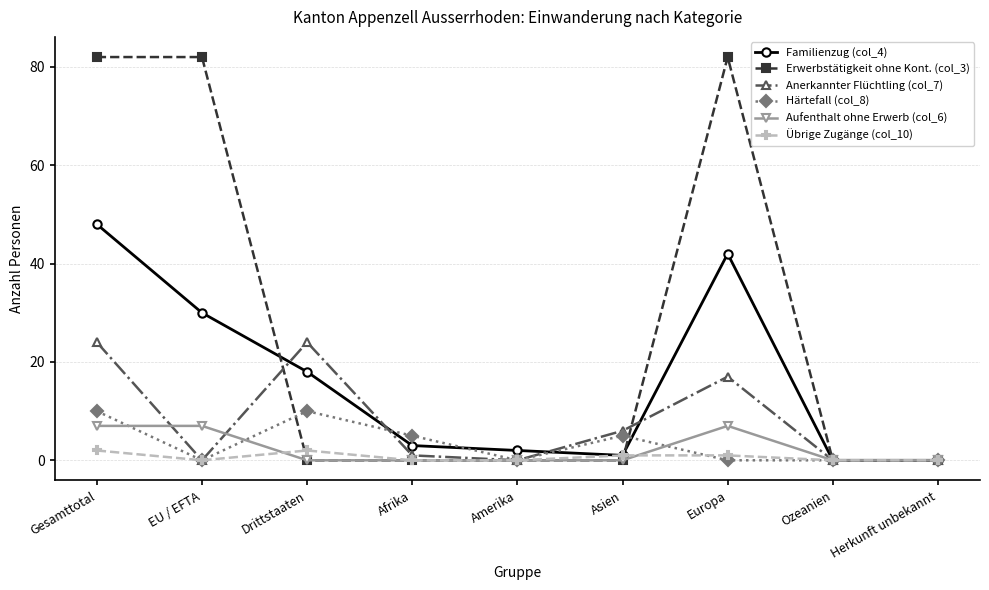

The value of Übrige Zugänge (col_10) at Asien is 1. True or false?

True